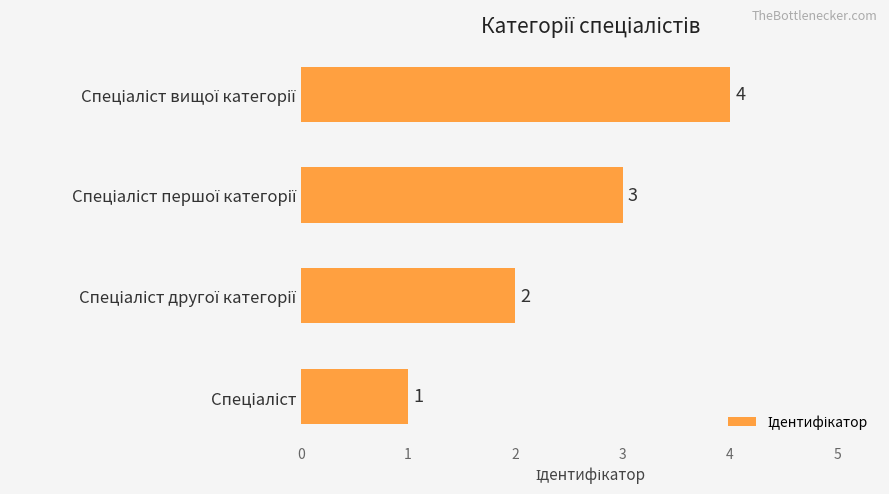

What is the difference between the maximum and minimum values?

3